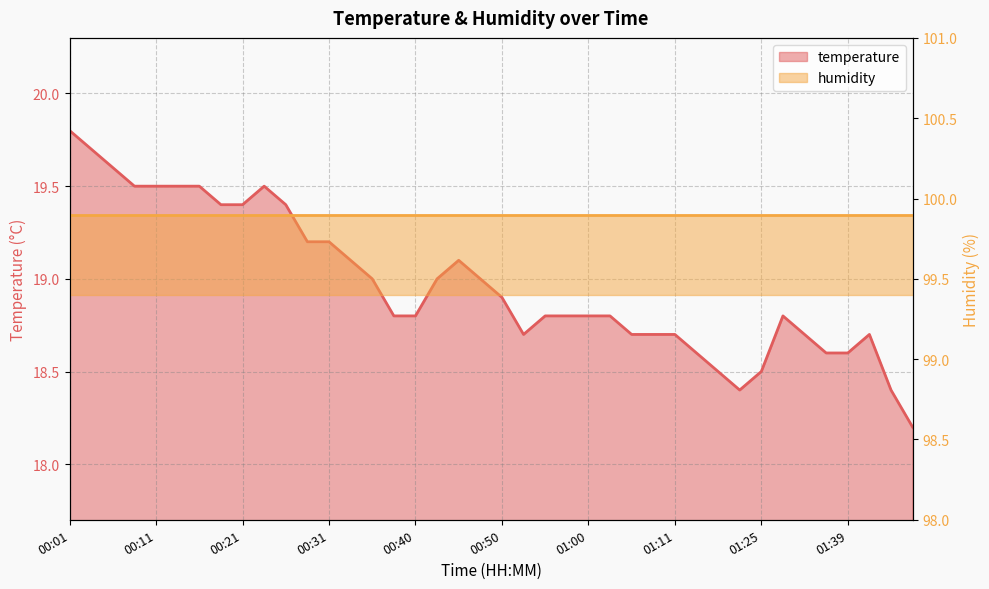

What is the difference between the maximum and minimum values?

1.6